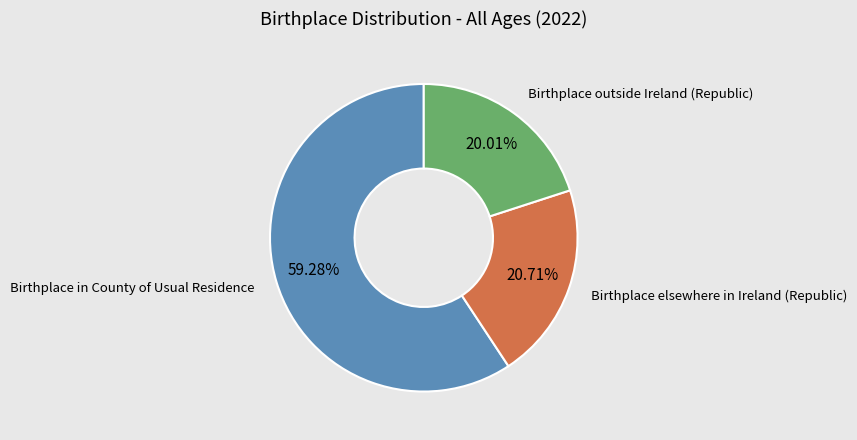

Does any single category account for the majority?

Yes